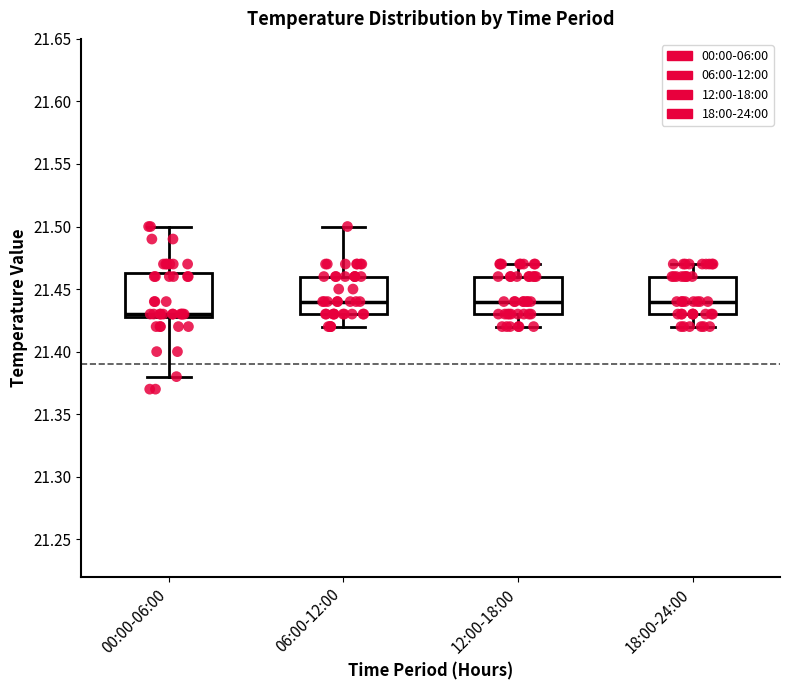

Where is the upper edge of the box for 06:00-12:00 on the y-axis? The values are not printed on the chart, so give them approximately, as read against the axis.

21.460